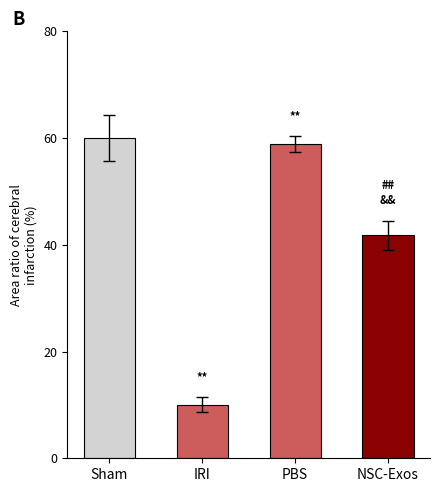

What is the sum of all values?

170.6